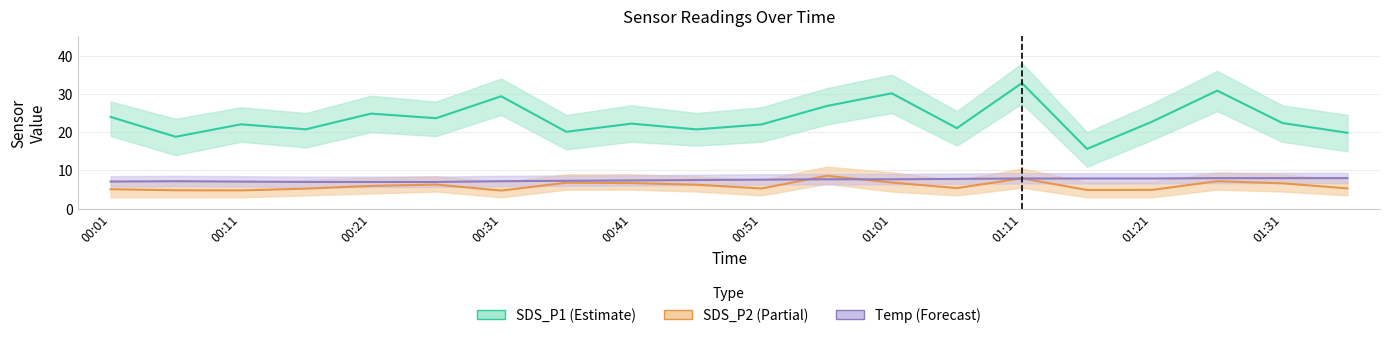

What is the average value of the SDS_P1 series?

23.5